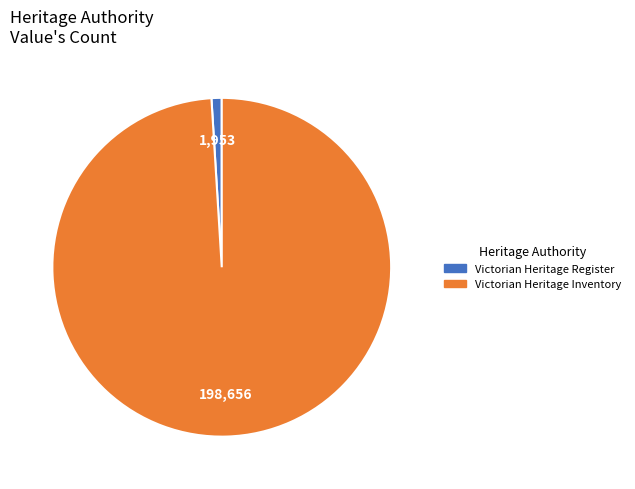

The Victorian Heritage Register slice represents 1% of the pie. True or false?

True